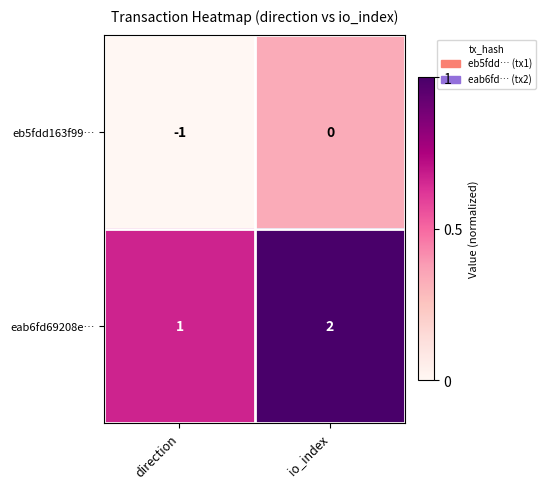

Is the value of eb5fdd163f99… at direction greater than the value of eab6fd69208e… at io_index?

No